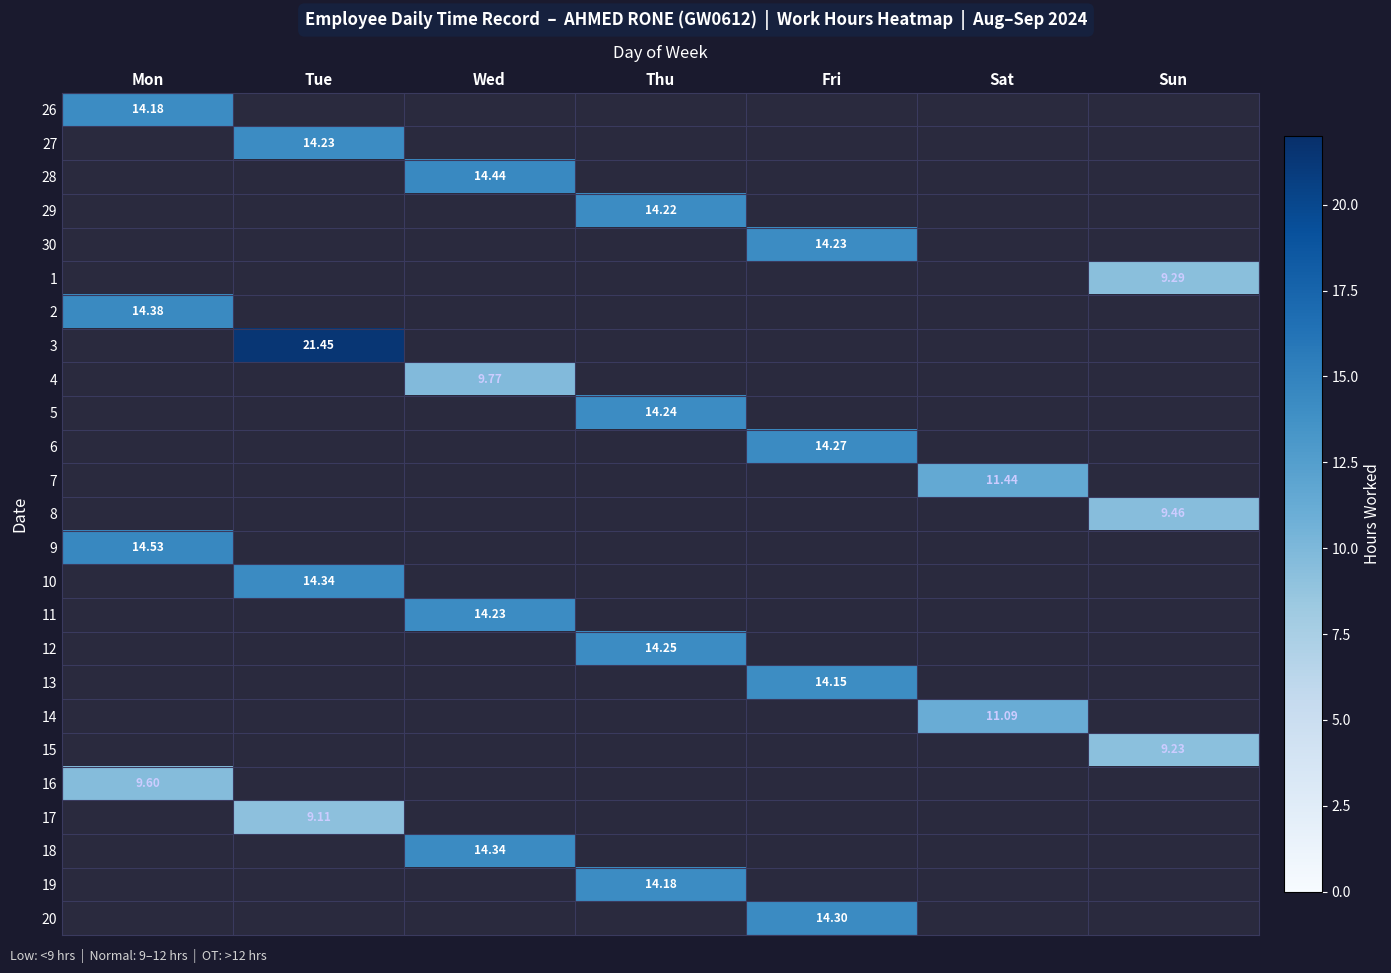

Which has a higher value, Tue or Mon?

Mon